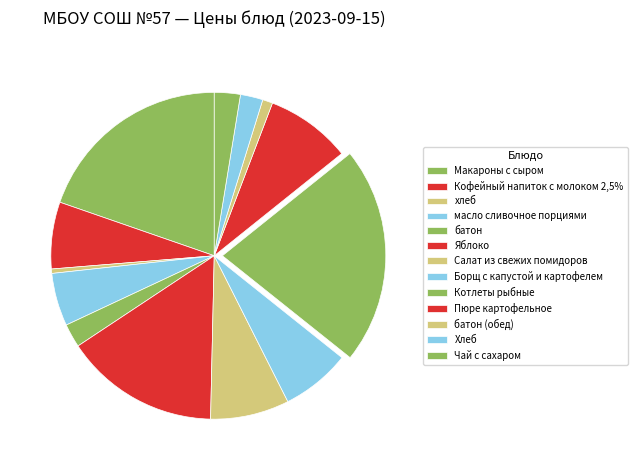

How many slices are in this pie chart?

13